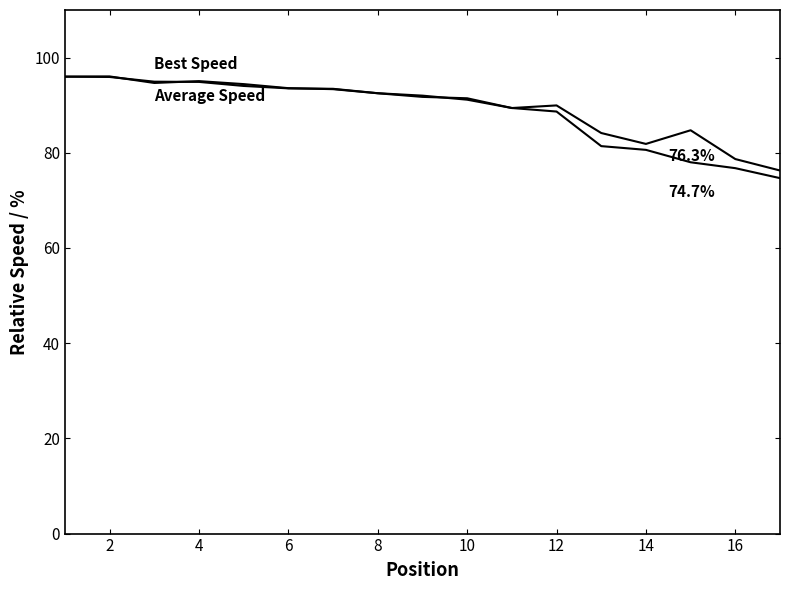

How many lines are shown in the chart?

2